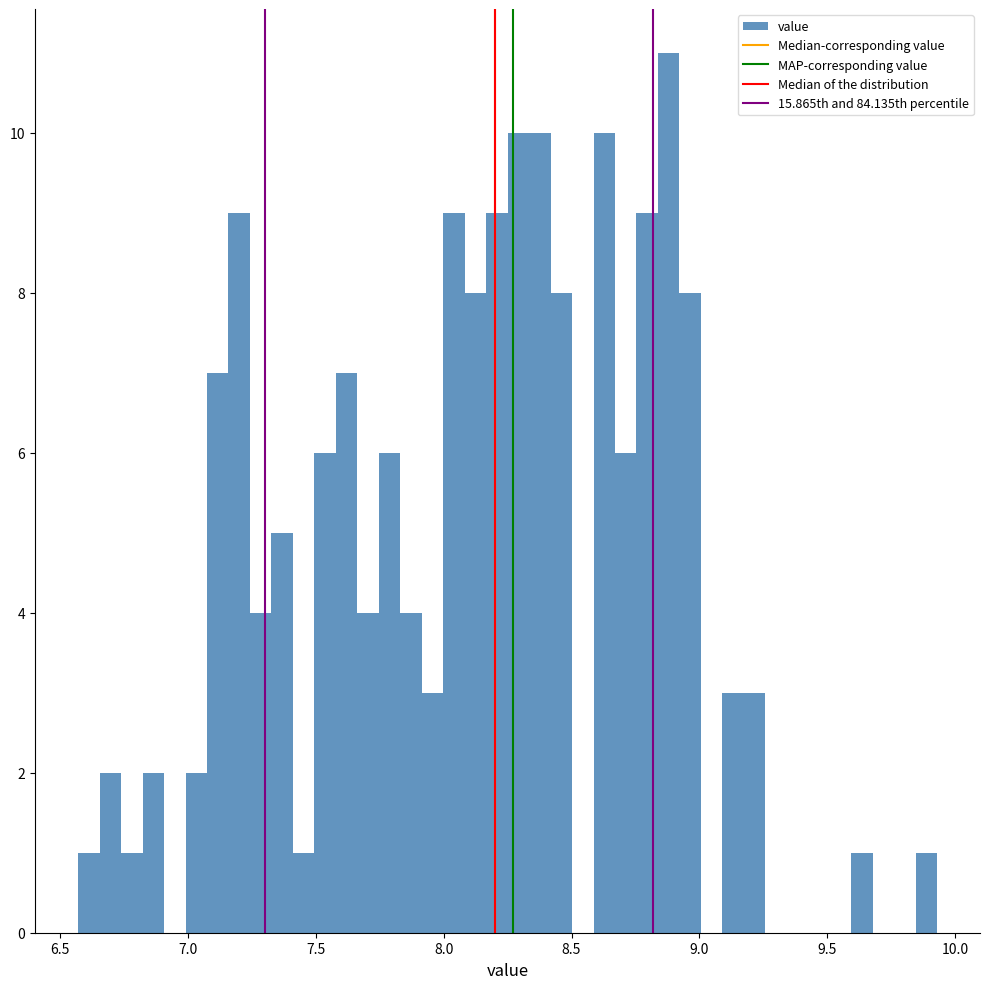

Read against the x-axis, roughly where is the centre of the tallest bar?

8.90